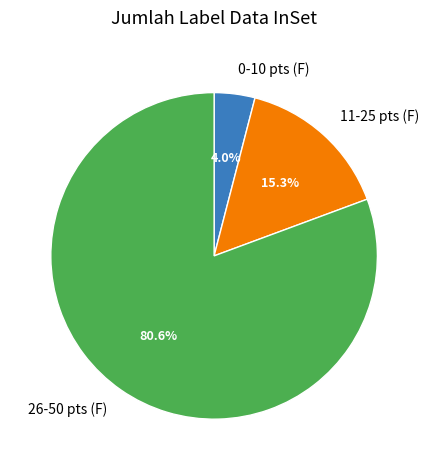

What portion of the pie excludes 11-25 pts (F)?

84.7%